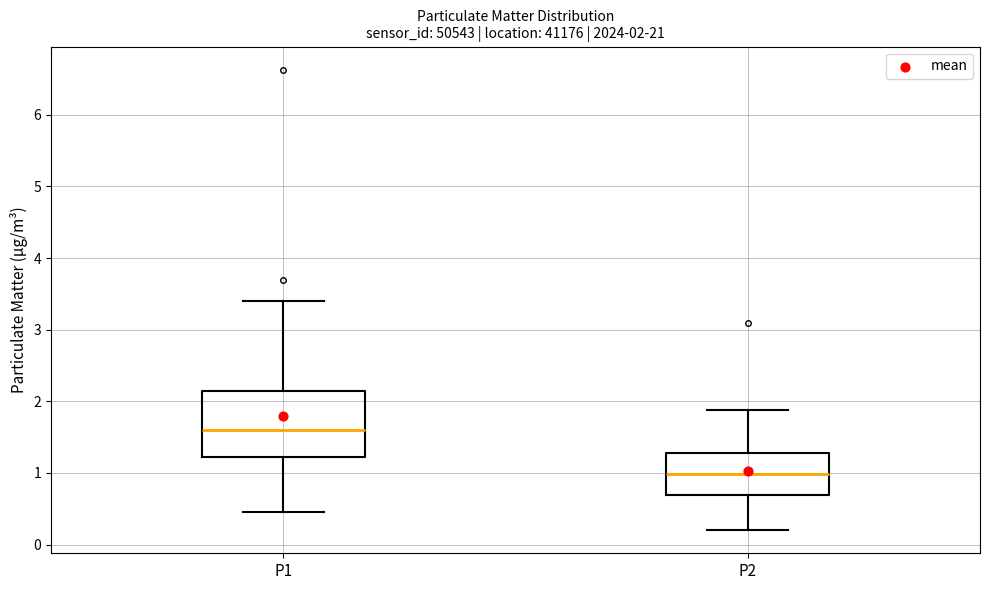

Comparing the boxes themselves (not the whiskers), which one is the tallest?

P1